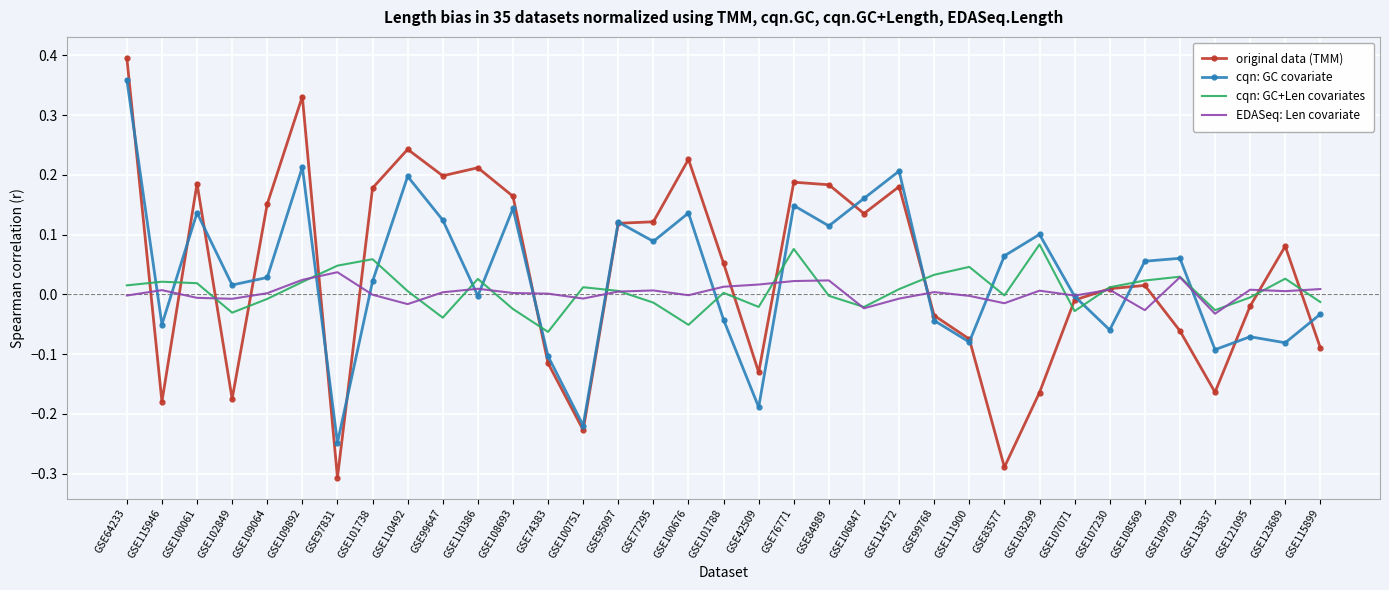

Where do original data (TMM) and EDASeq: Len covariate first cross each other?

GSE64233 and GSE115946